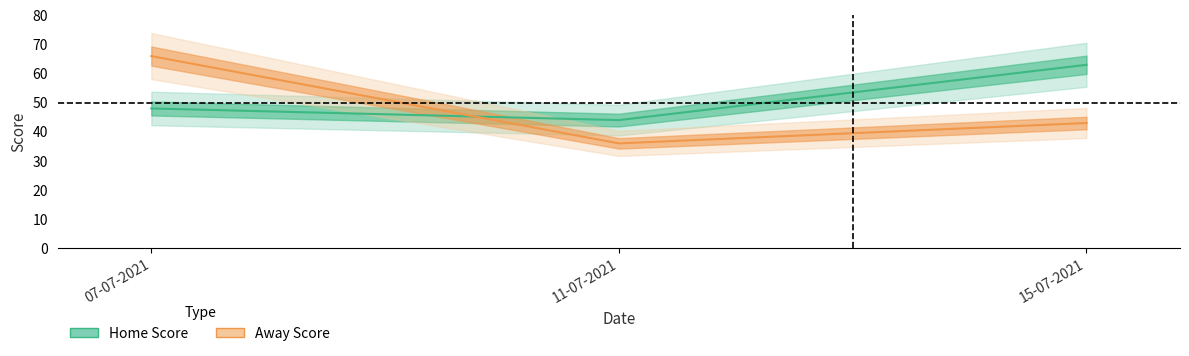

Which series has the widest spread of values?

Away Score